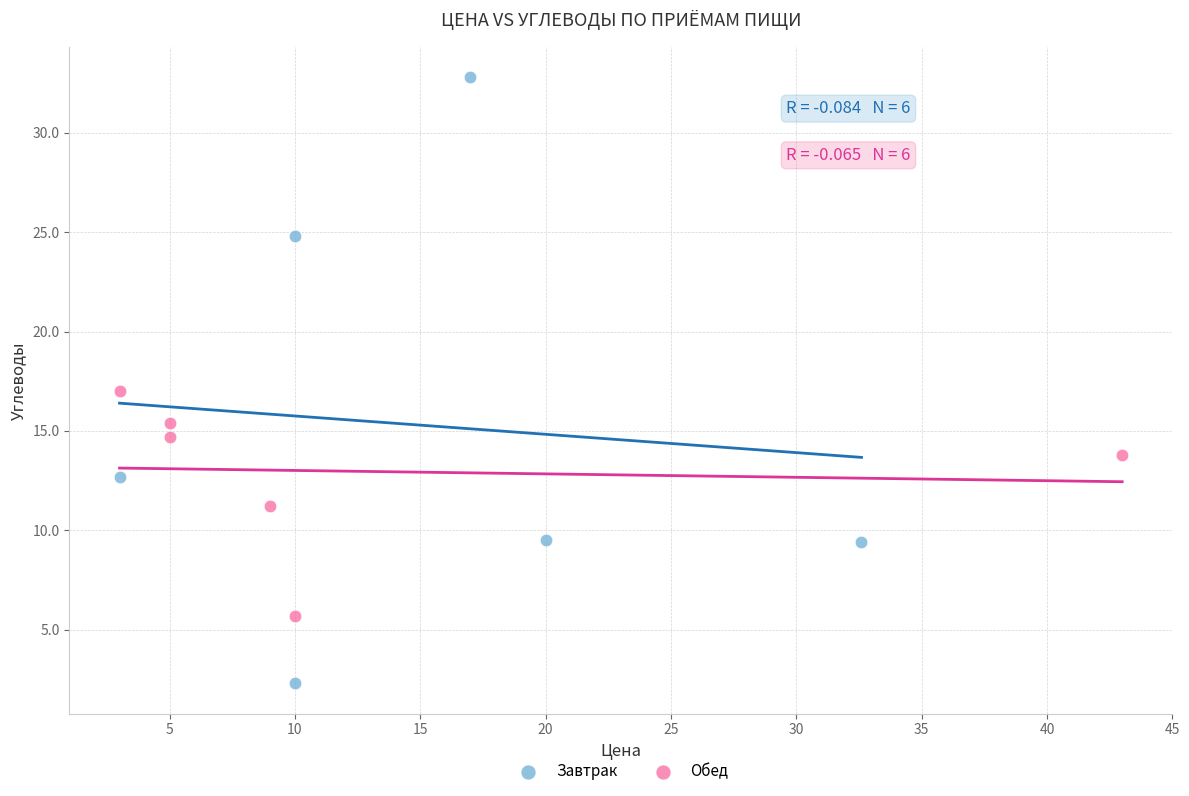

Which series reaches the minimum Y coordinate?

Завтрак